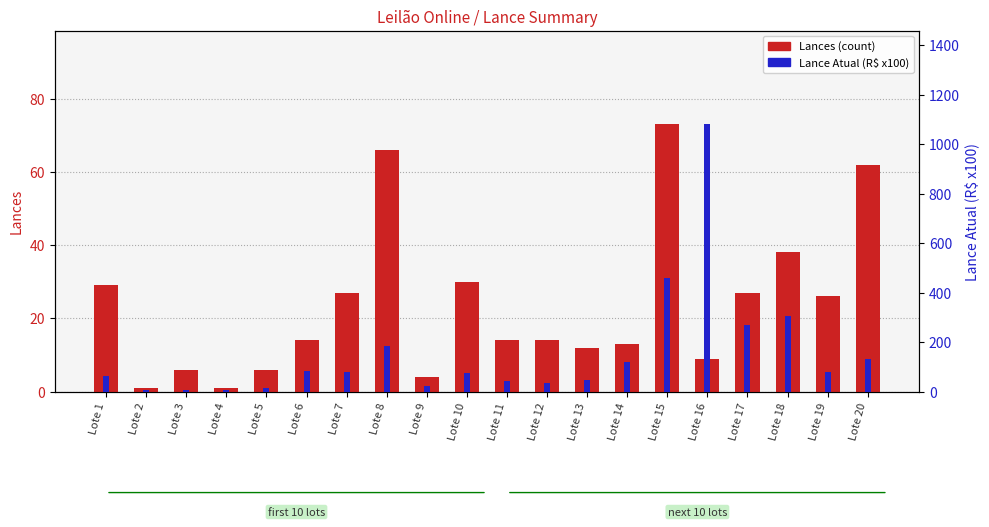

What is the maximum value for Lances (count)?

73.0